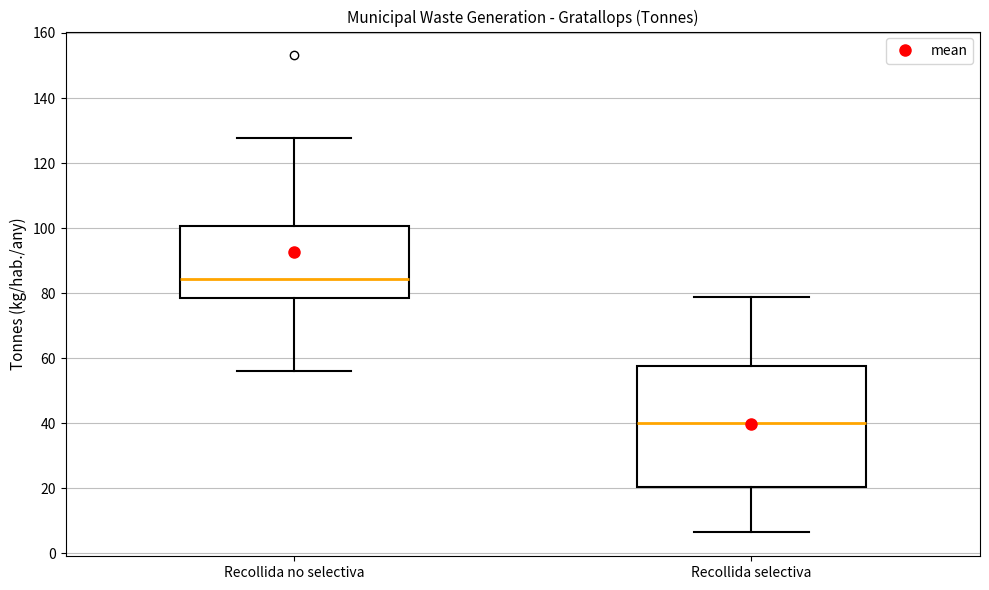

Where does the upper whisker of the box for Recollida selectiva end on the y-axis? The values are not printed on the chart, so give them approximately, as read against the axis.

78